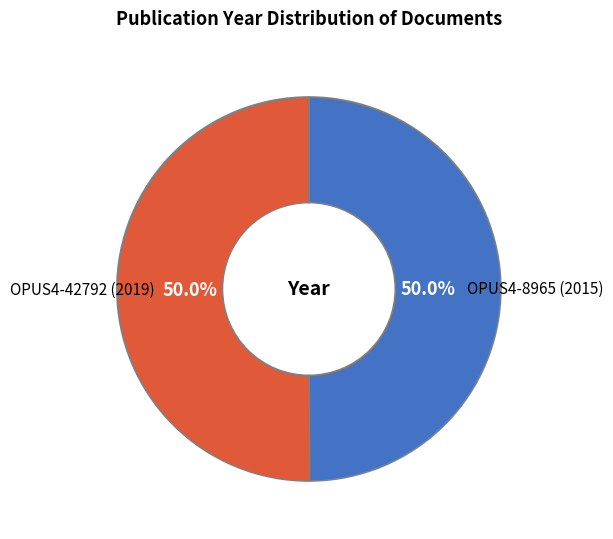

The OPUS4-8965 (2015) slice represents 50% of the pie. True or false?

True